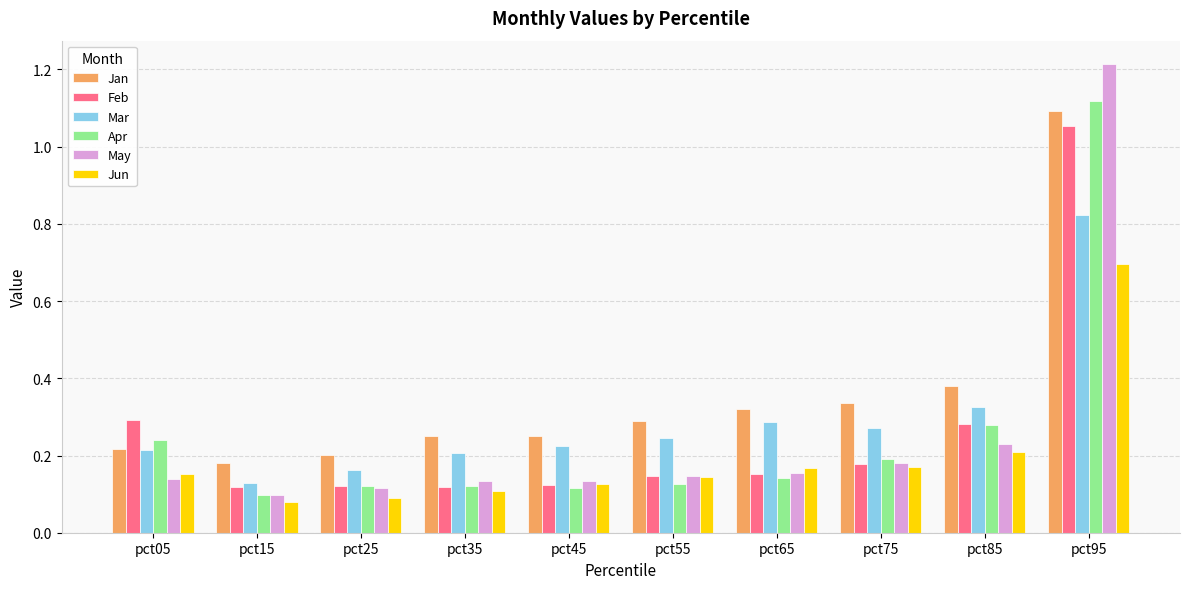

Which series has the widest spread of values?

May